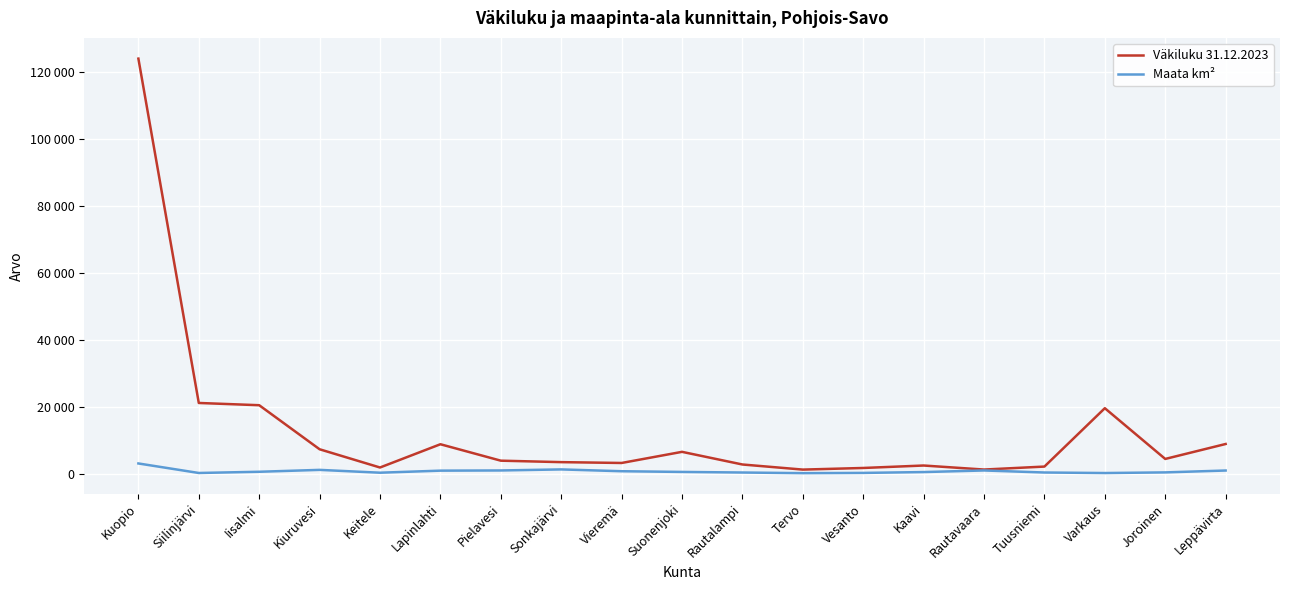

Which series has the largest total across all categories?

Väkiluku 31.12.2023